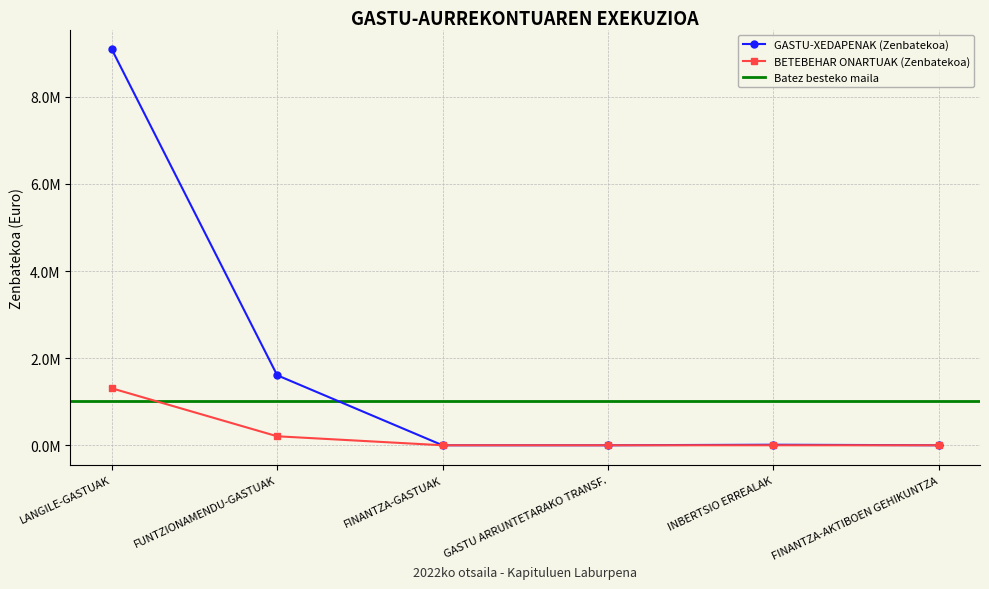

True or false: BETEBEHAR ONARTUAK (Zenbatekoa) has a value of 0.0 at INBERTSIO ERREALAK.

True